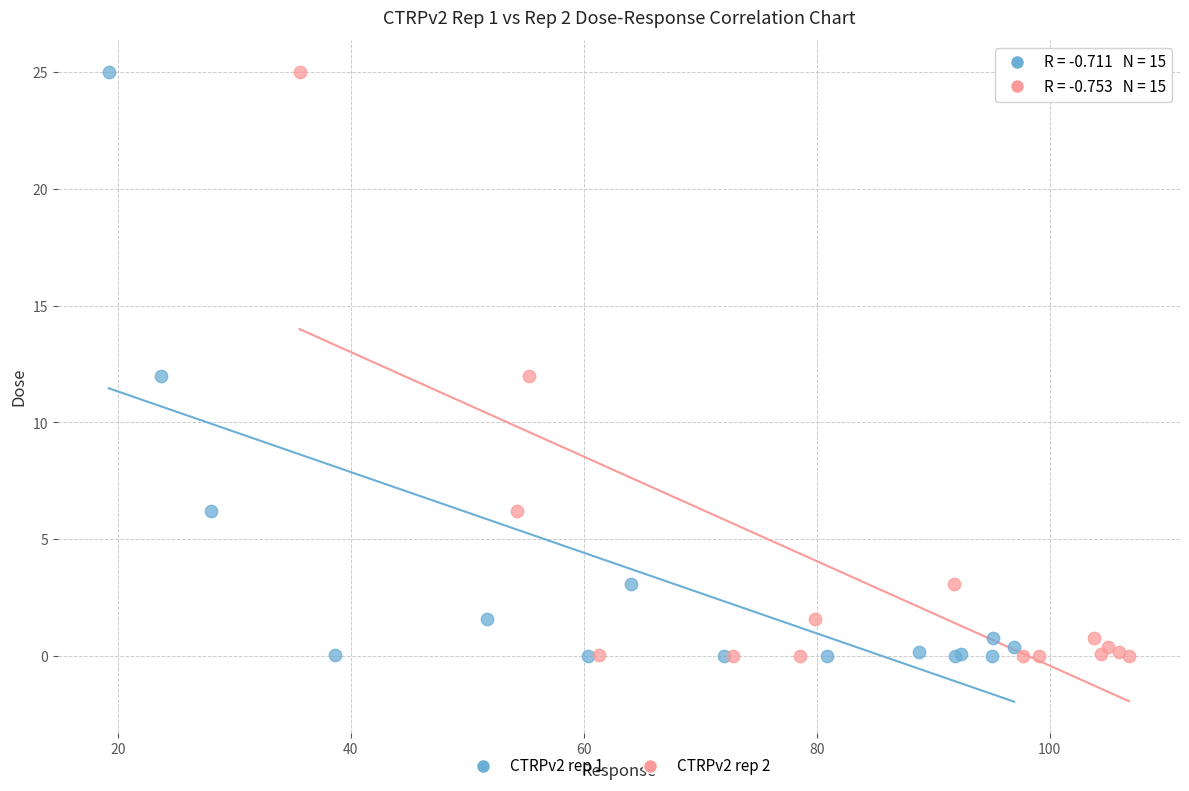

What are all the series names shown in the legend?

CTRPv2 rep 1, CTRPv2 rep 2